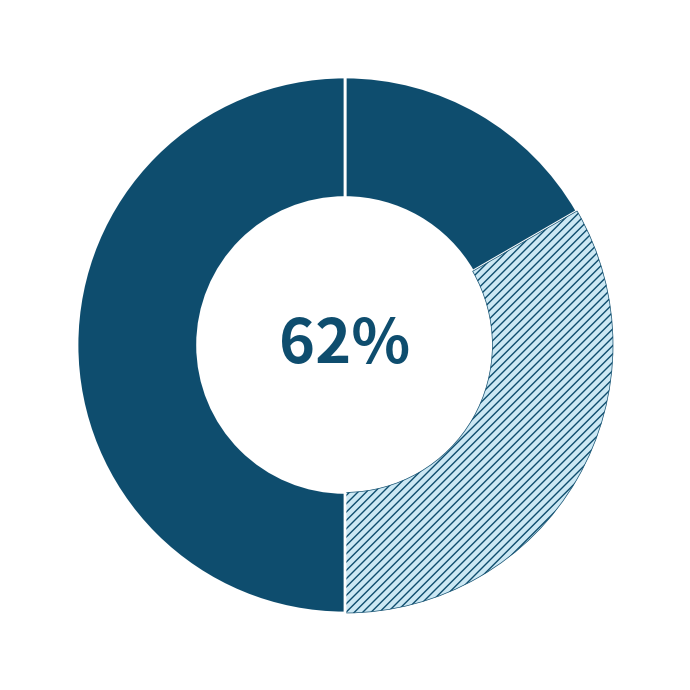

What is the largest slice in the pie chart?

Сумісництво